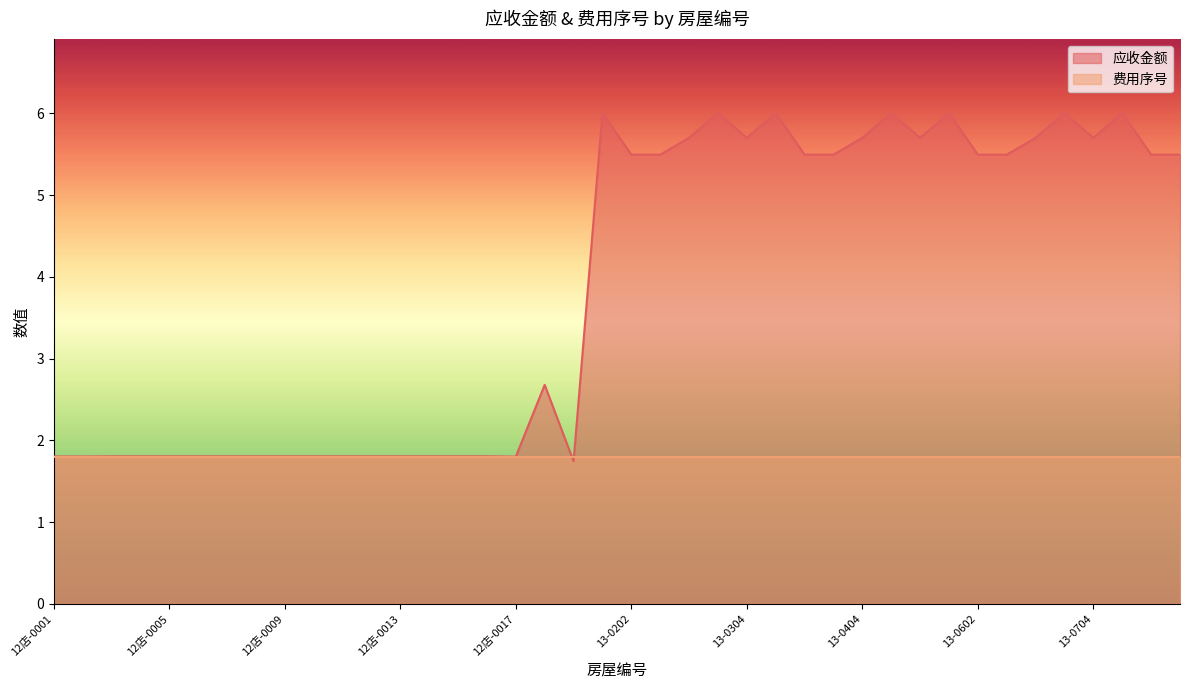

Approximately how many times larger is the value at 12店-0019 compared to 13-0204?

0.3